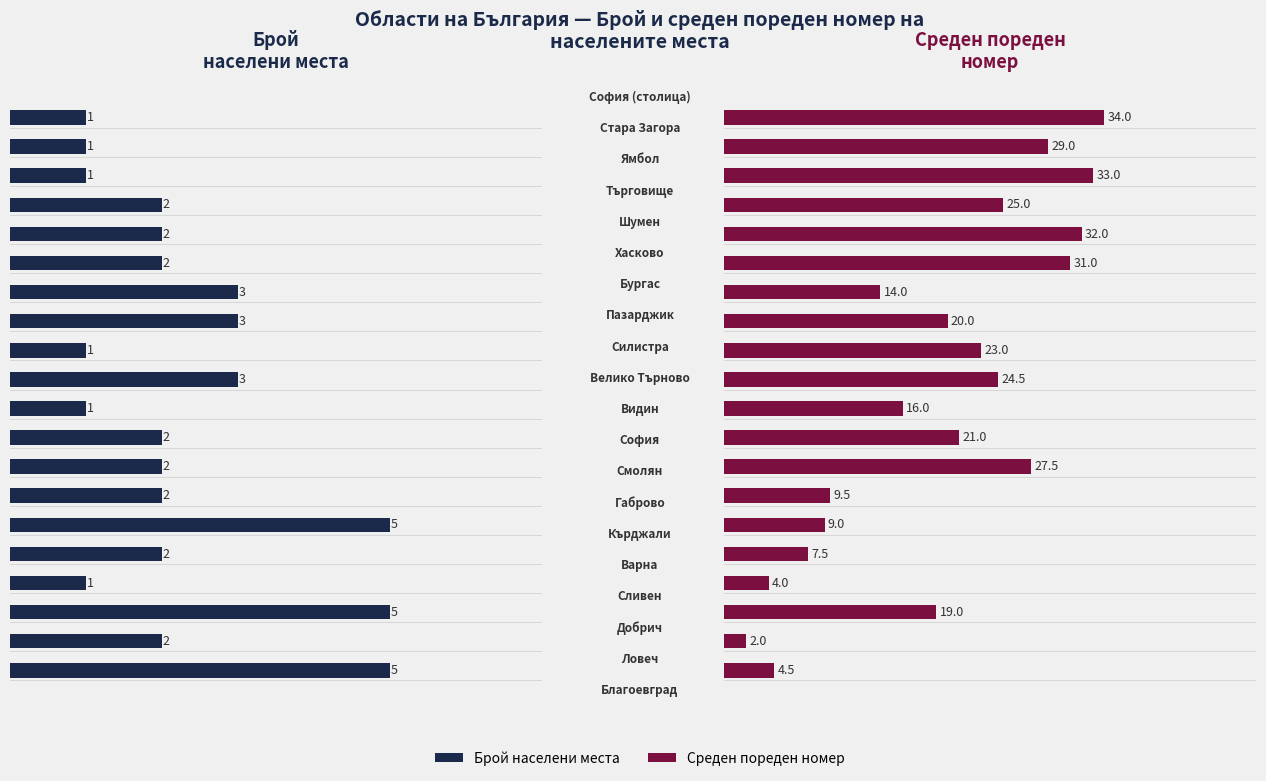

Is it true that Среден пореден номер equals 48.0 at 19?

False